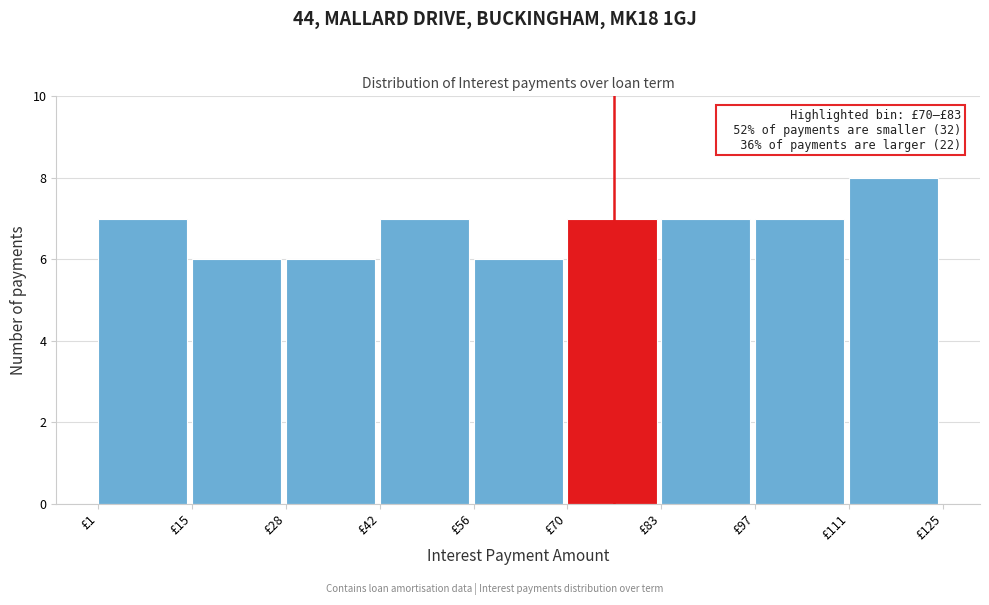

Over which range of the x-axis is the bar tallest?

110 to 124